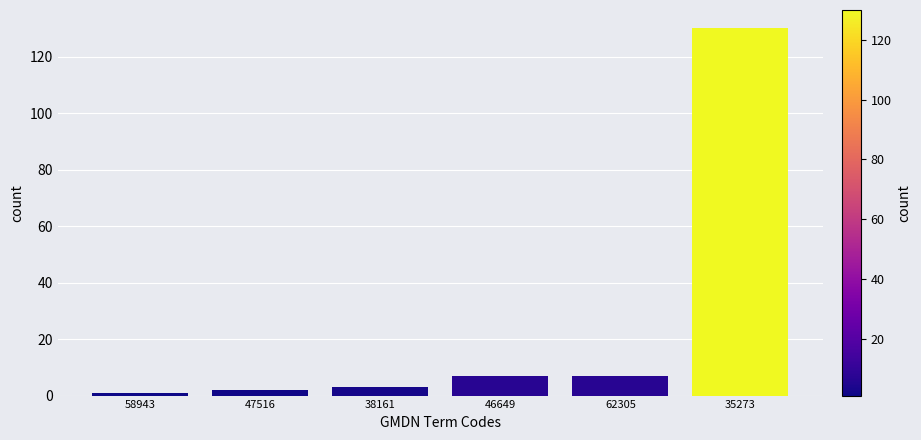

Reading left to right, list all the values displayed in this chart.

58943=1	47516=2	38161=3	46649=7	62305=7	35273=130